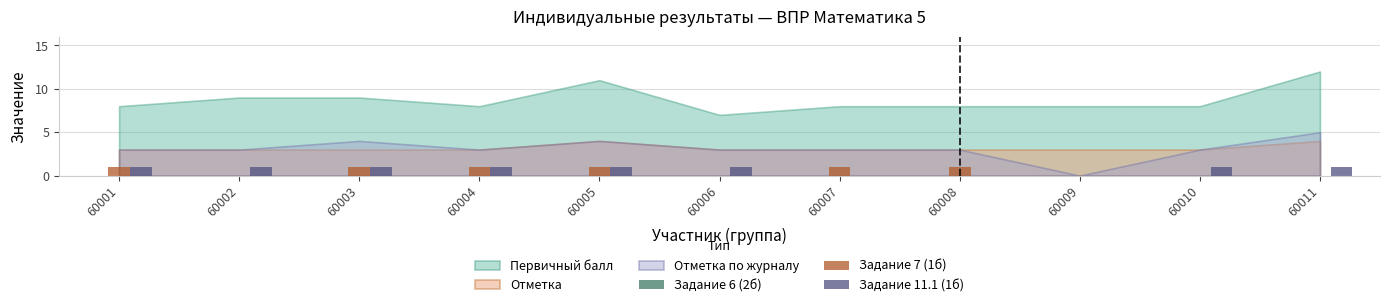

Is it true that Задание 11.1 (1б) equals -1 at 60008?

False